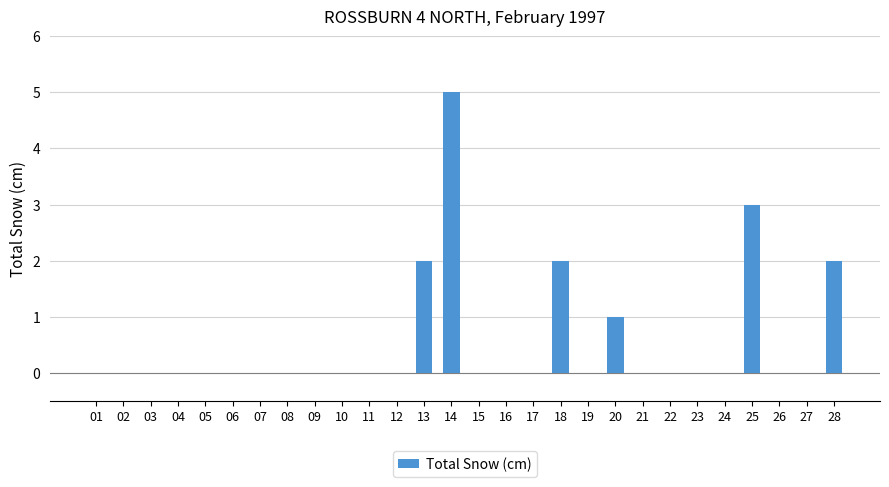

Which category has the highest value across all series?

14